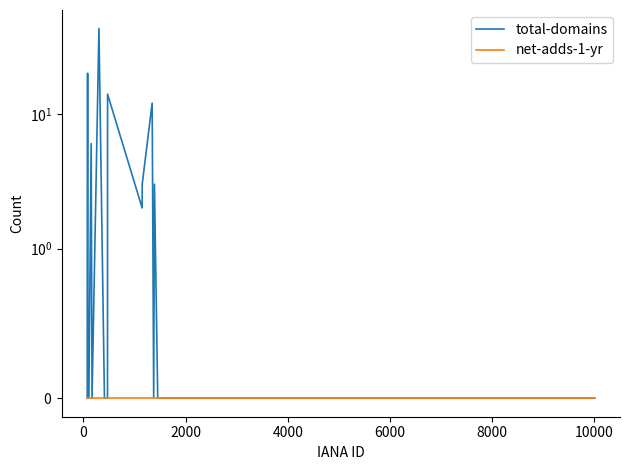

Does the chart display data point markers on the line(s)?

No